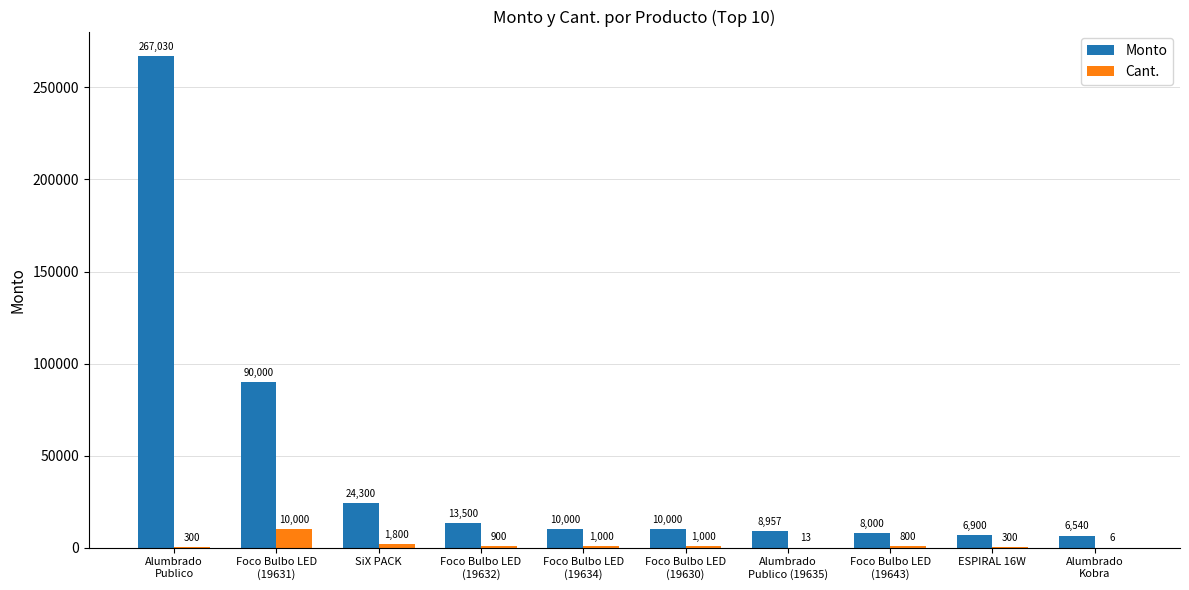

What is the spread (max minus min) of values at Foco Bulbo LED
(19634)?

9000